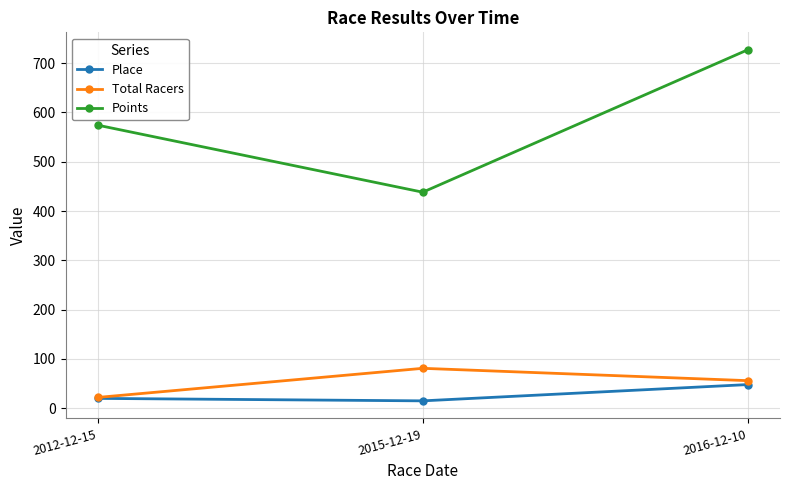

What is the difference between the maximum and minimum values in the Points series?

288.7